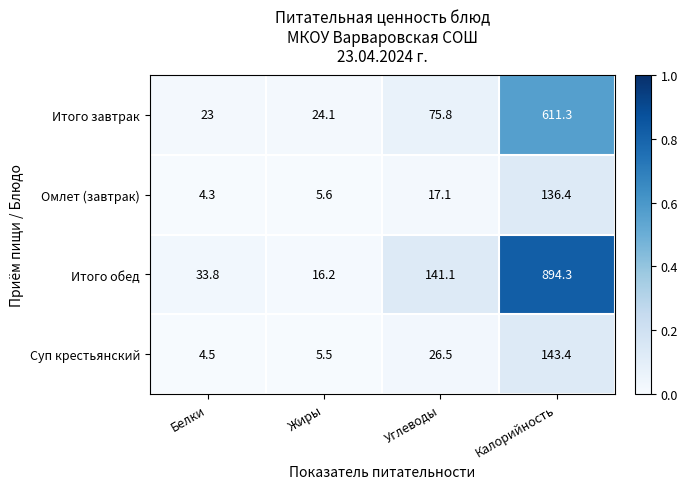

Reading left to right, list all the values displayed in this chart.

Итого завтрак: 23.0	24.1	75.8	611.3
Омлет (завтрак): 4.3	5.6	17.1	136.4
Итого обед: 33.8	16.2	141.1	894.3
Суп крестьянский: 4.5	5.5	26.5	143.4